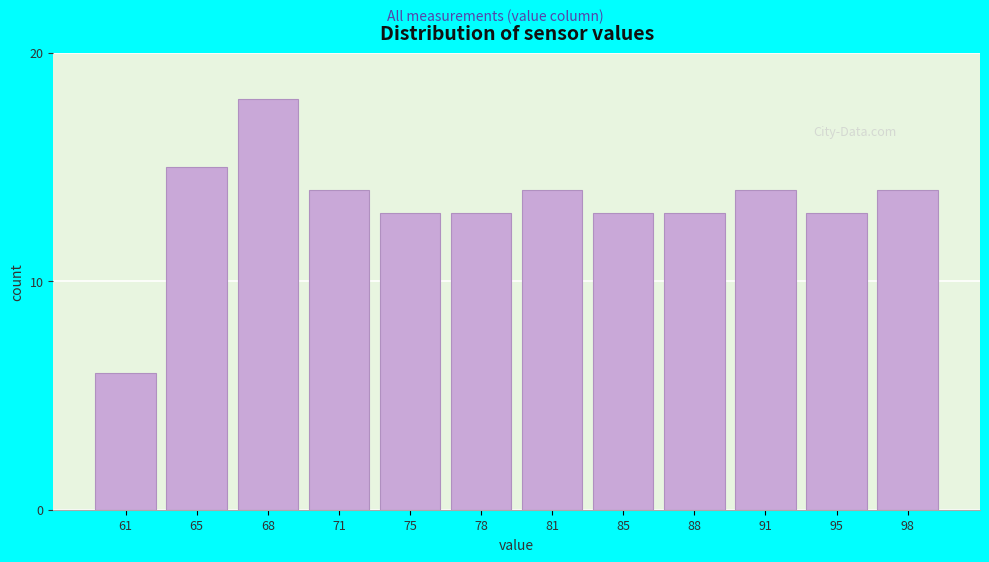

Reading right to left, what are all the values shown in this chart?

14	13	14	13	13	14	13	13	14	18	15	6